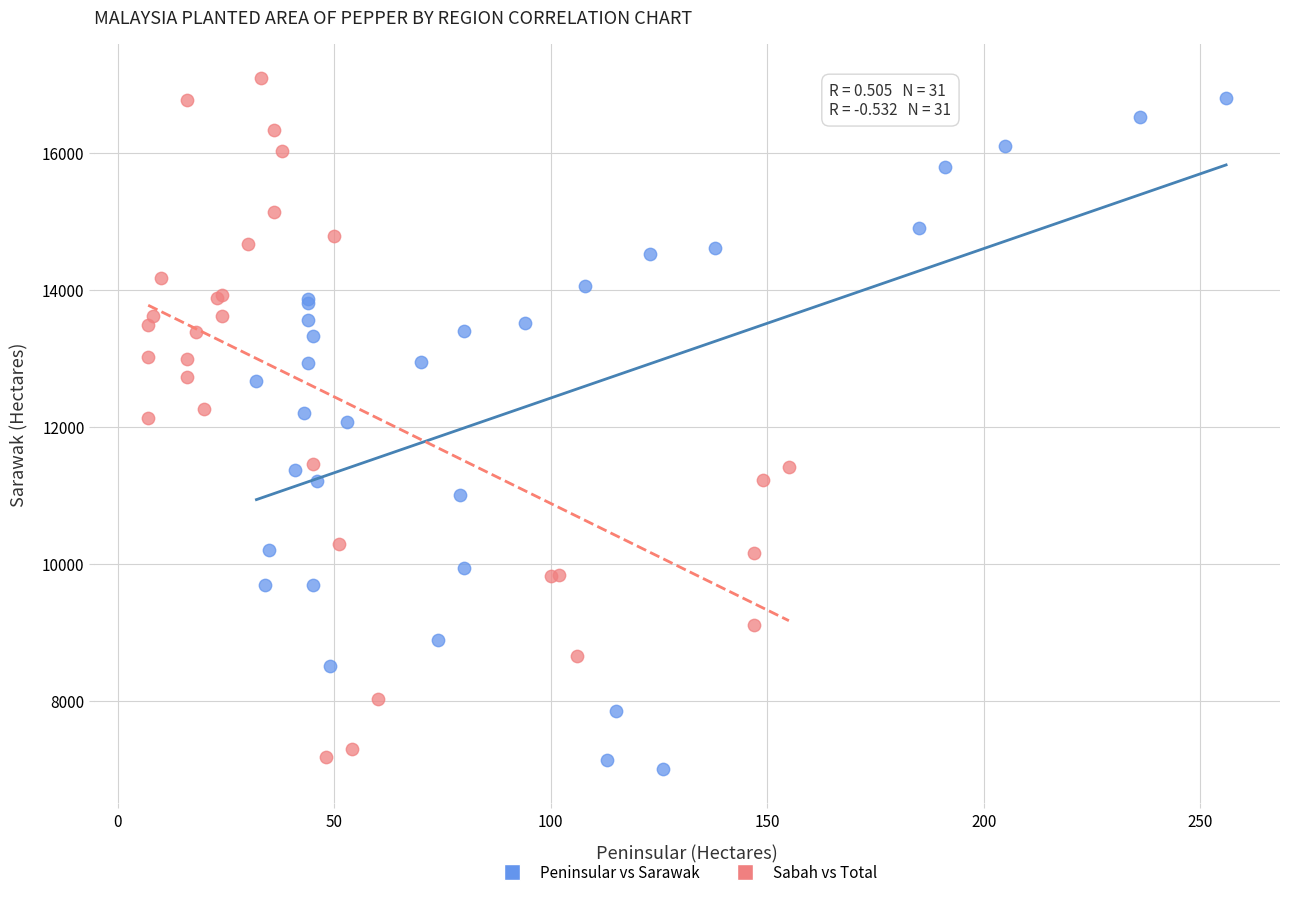

Which series has the largest Y range (max minus min)?

Sabah vs Total